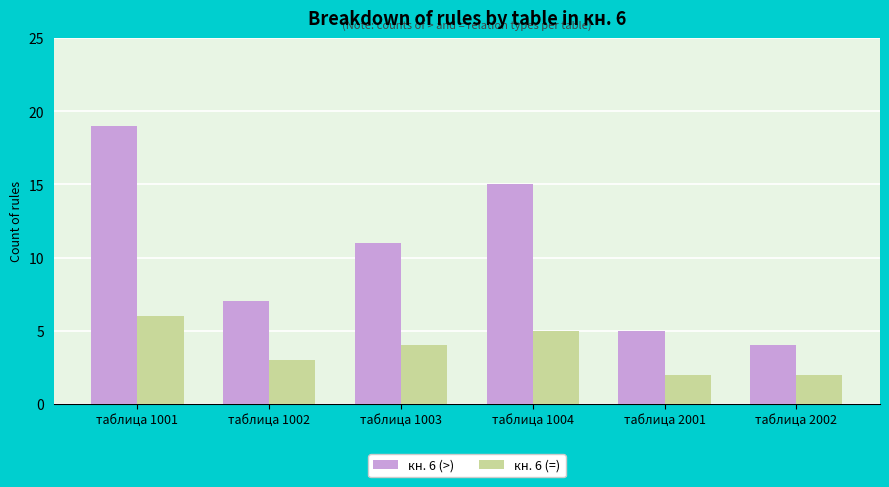

Are the bars grouped side by side (vs. stacked)?

Yes